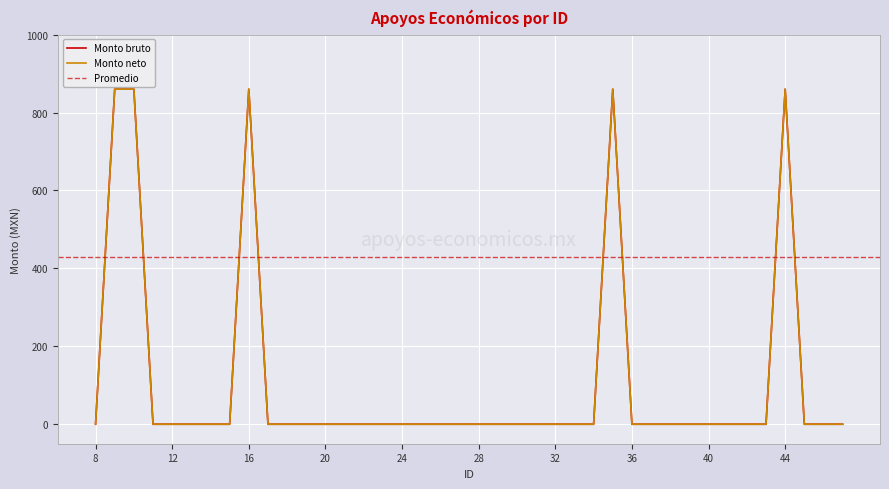

The value of Monto bruto at 34 is -534. True or false?

False